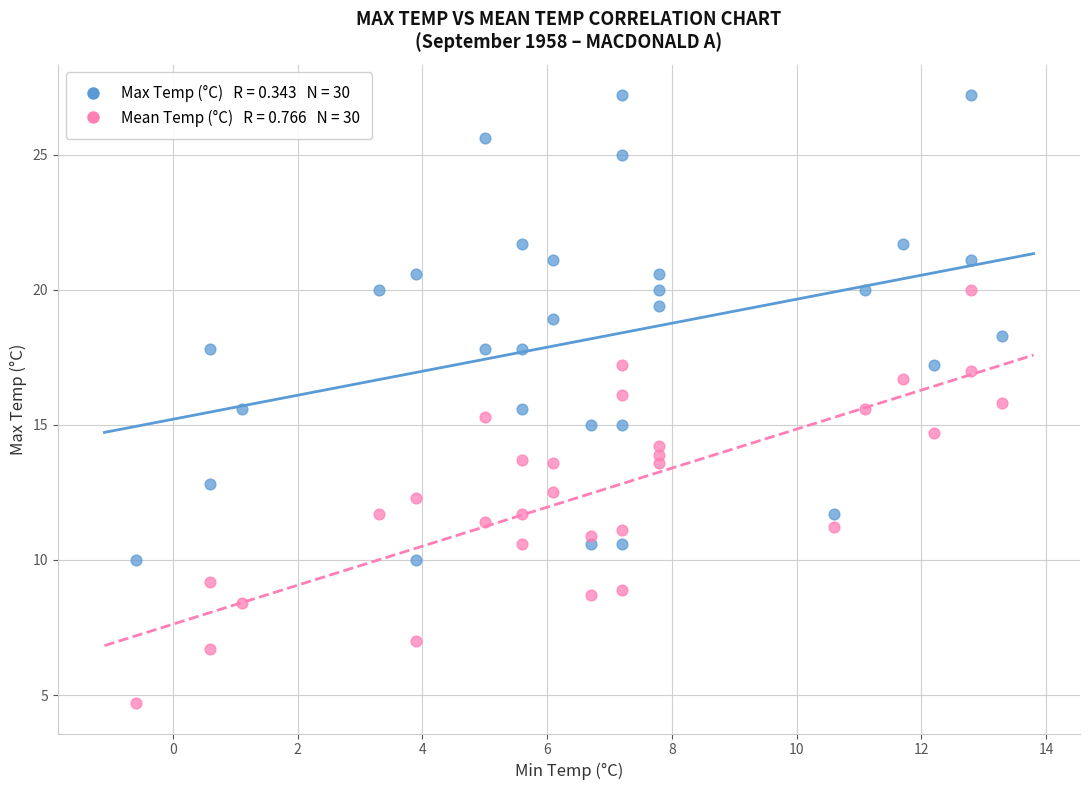

Across all data points, what is the range of Y values (max minus min)?

22.5